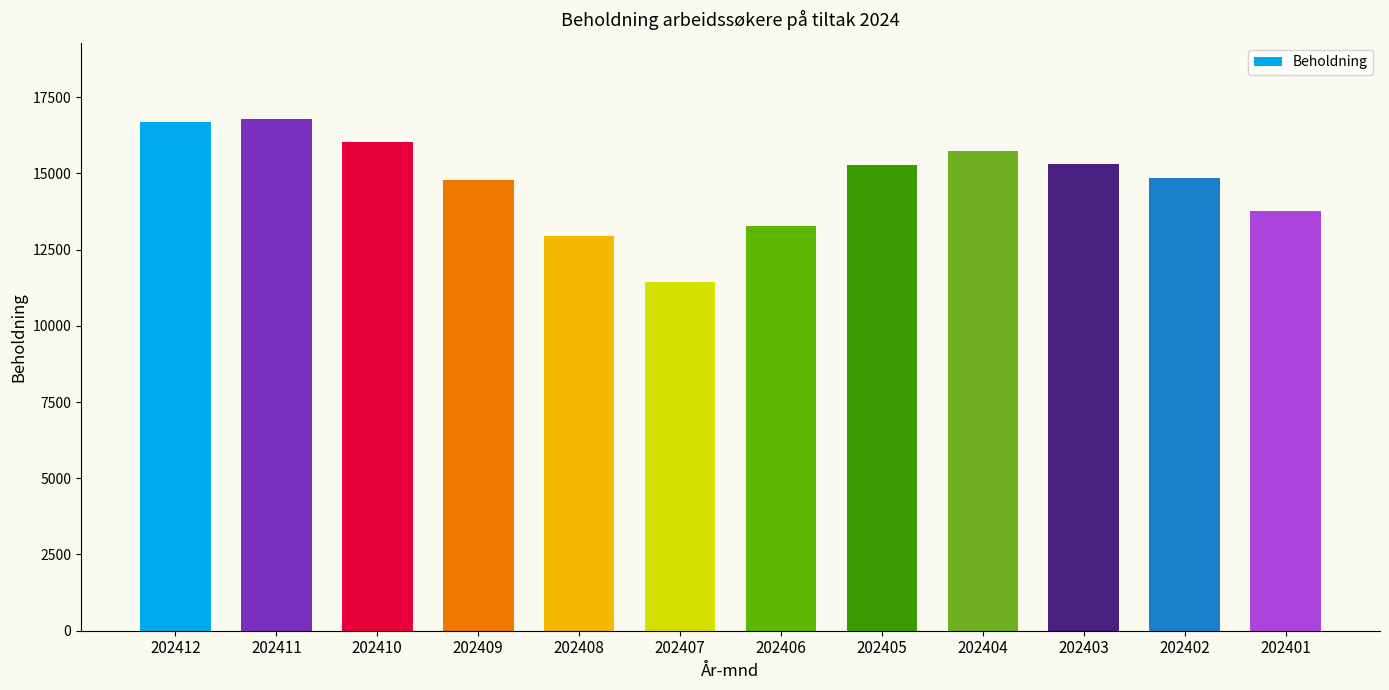

What is the greatest value displayed?

16768